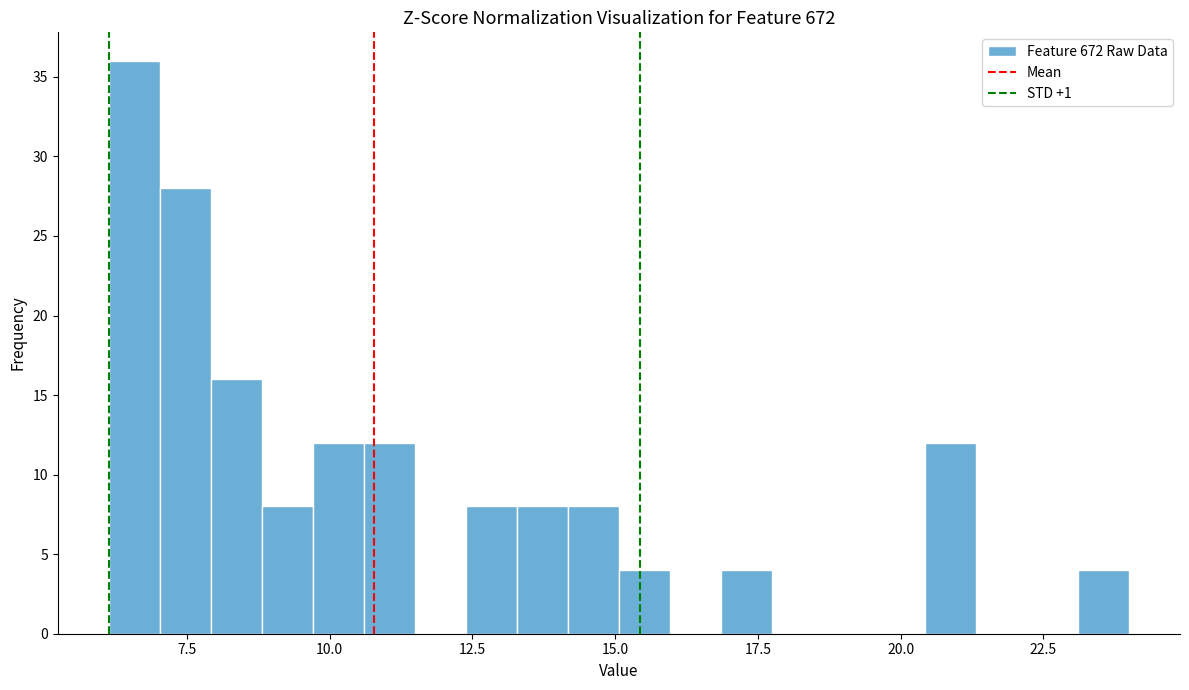

Read against the x-axis, roughly where is the centre of the tallest bar?

6.5